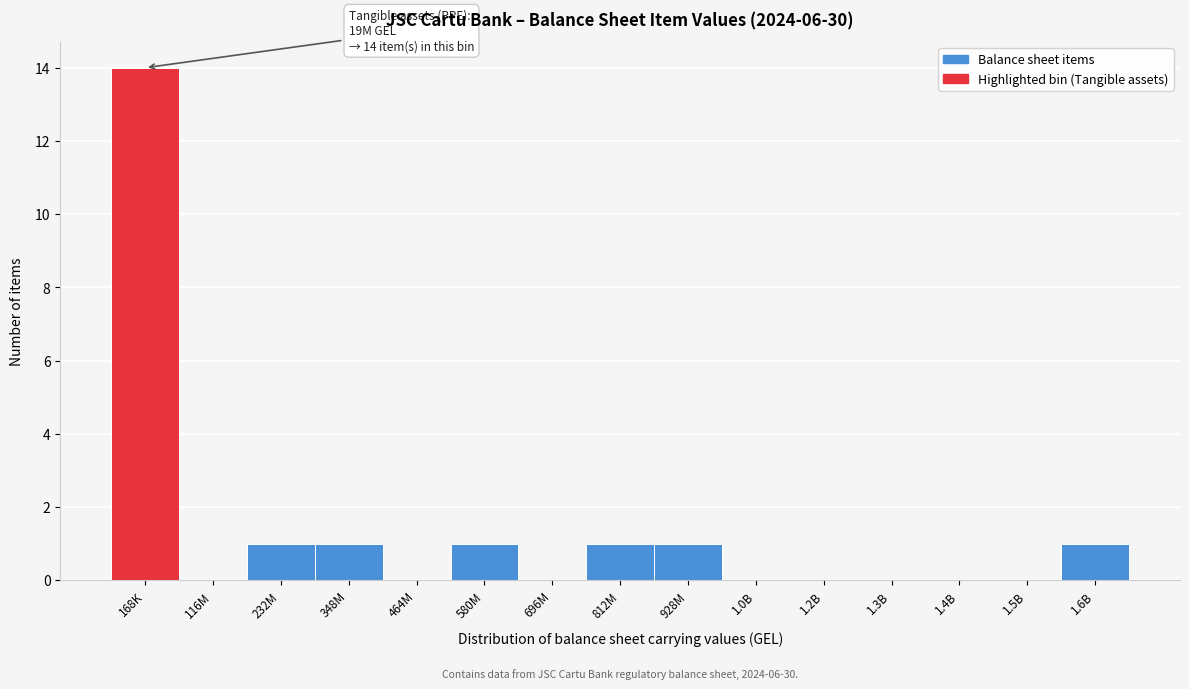

Reading right to left, transcribe all the data shown in this chart.

1.6B=1	1.5B=0	1.4B=0	1.3B=0	1.2B=0	1.0B=0	928M=1	812M=1	696M=0	580M=1	464M=0	348M=1	232M=1	116M=0	168K=14